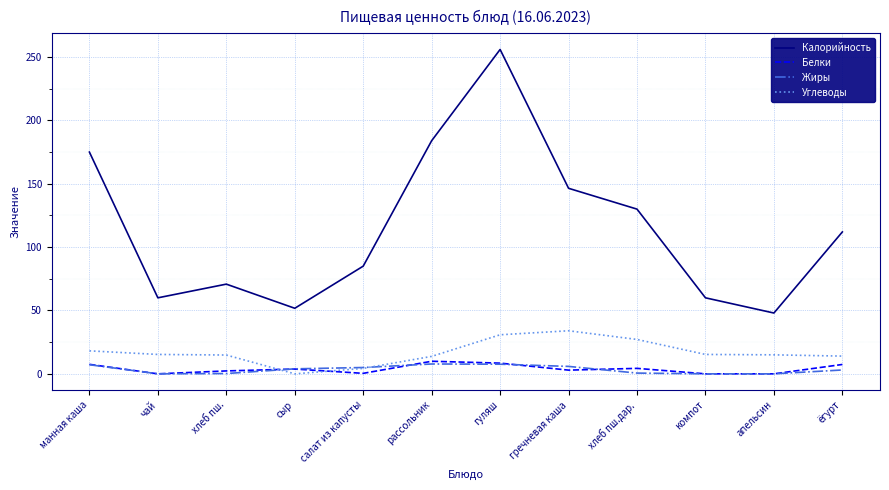

True or false: Калорийность has a value of 146.4 at гречневая каша.

True